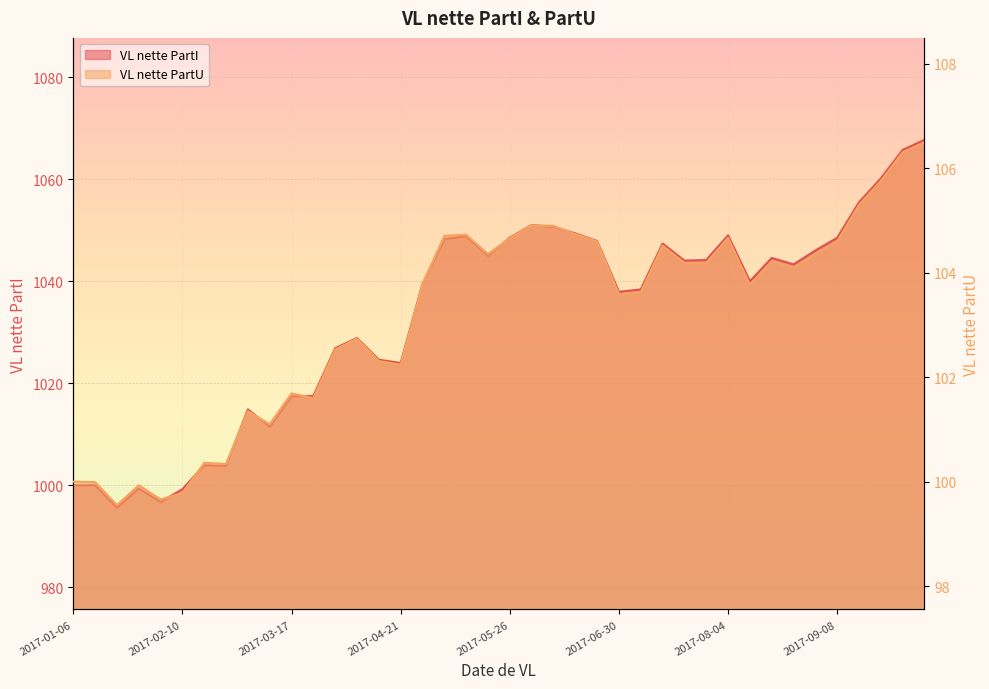

List the labels in order of VL nette PartU value, largest first.

2017-10-06, 2017-09-29, 2017-09-22, 2017-09-15, 2017-06-02, 2017-06-09, 2017-06-16, 2017-05-12, 2017-05-05, 2017-08-04, 2017-05-26, 2017-06-23, 2017-09-08, 2017-07-13, 2017-05-19, 2017-09-01, 2017-08-18, 2017-07-21, 2017-07-28, 2017-08-25, 2017-04-28, 2017-08-11, 2017-07-07, 2017-06-30, 2017-04-07, 2017-03-31, 2017-04-13, 2017-04-21, 2017-03-17, 2017-03-24, 2017-03-03, 2017-03-10, 2017-02-17, 2017-02-24, 2017-01-06, 2017-01-13, 2017-01-27, 2017-02-10, 2017-02-03, 2017-01-20